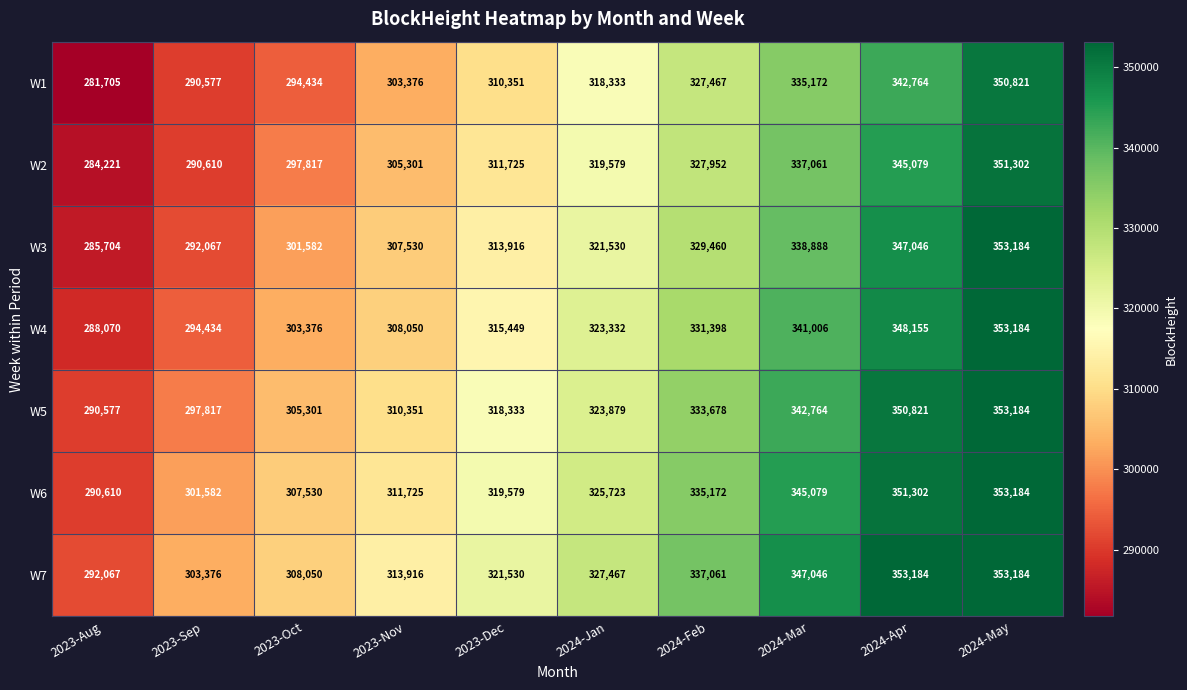

Which category has the lowest value across all series?

2023-Aug